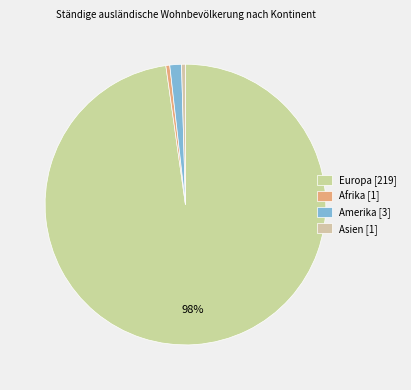

Which slice represents more than half of the pie?

Europa [219]